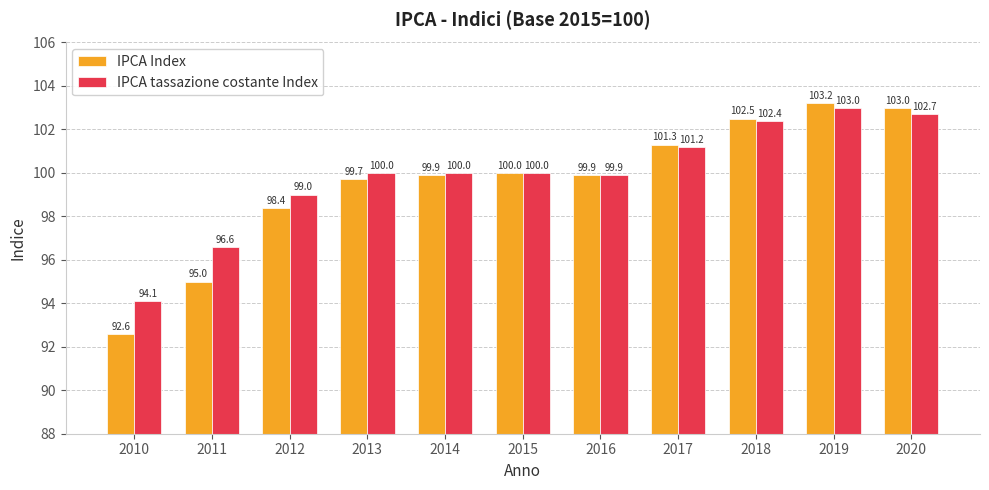

Where does the IPCA Index series first go above 99?

2013